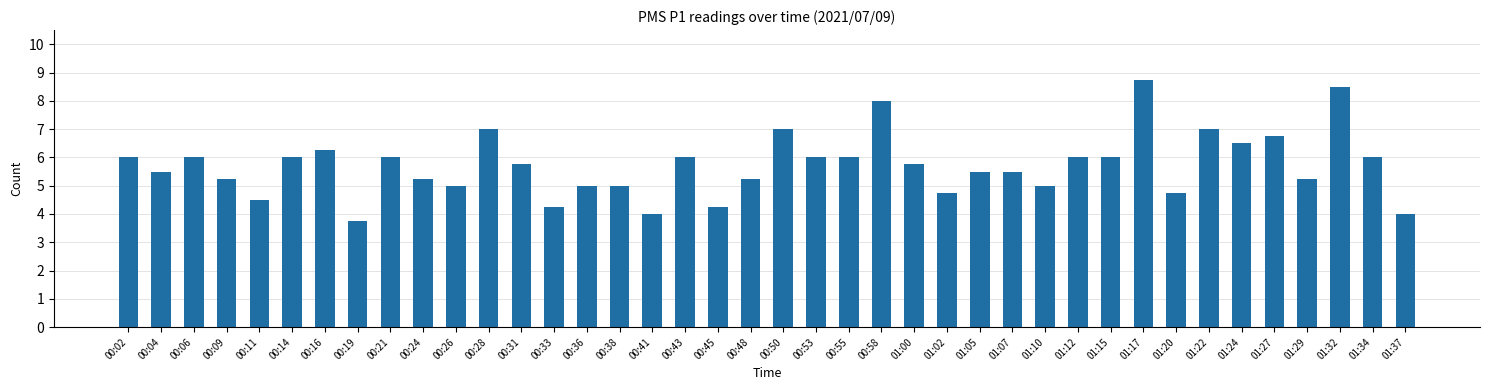

What is the minimum value shown in the chart?

3.8